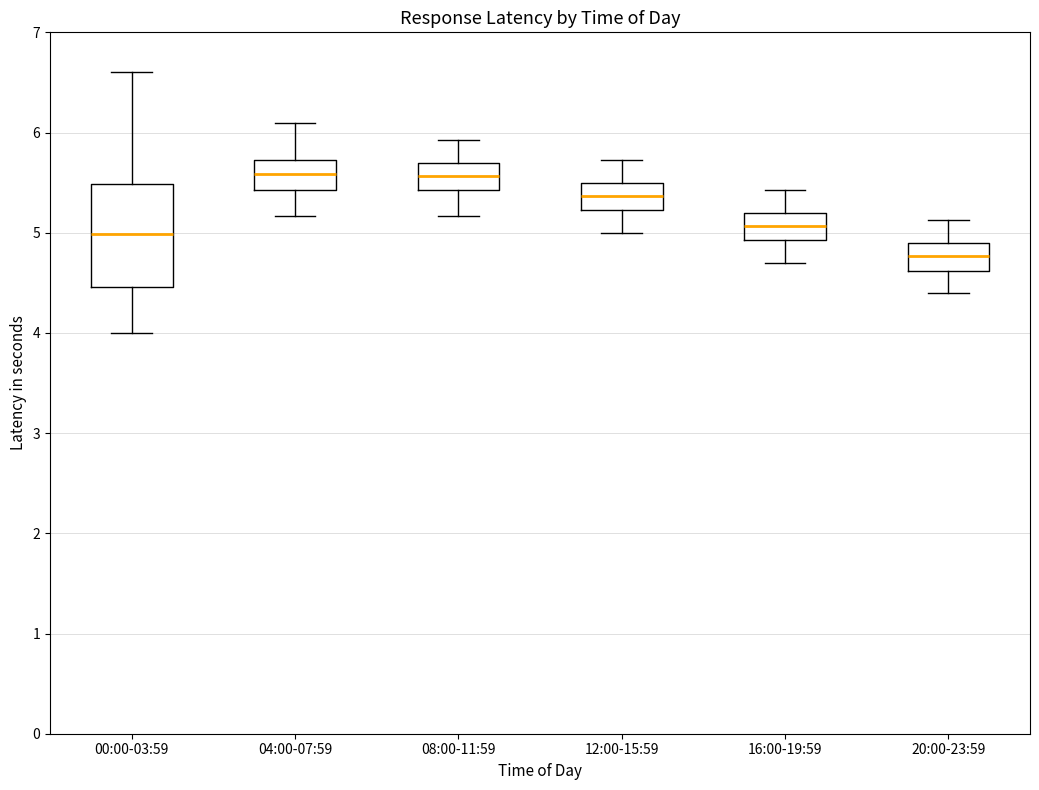

Which box is the tallest, from its lower edge to its upper edge?

00:00-03:59